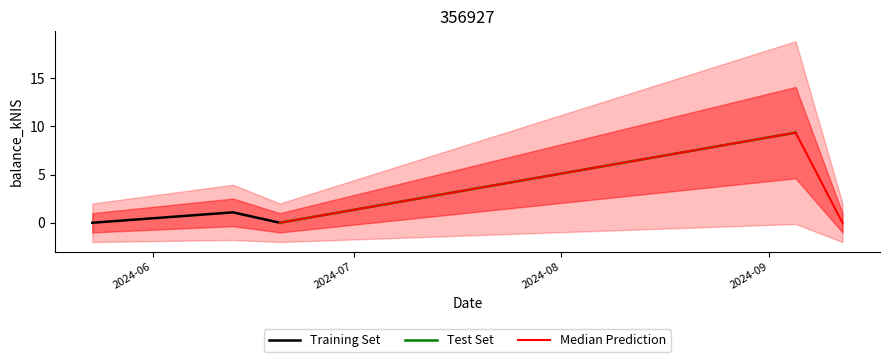

Rank the categories by value from highest to lowest.

2024-09-05, 2024-06-13, 2024-05-23, 2024-06-20, 2024-09-12